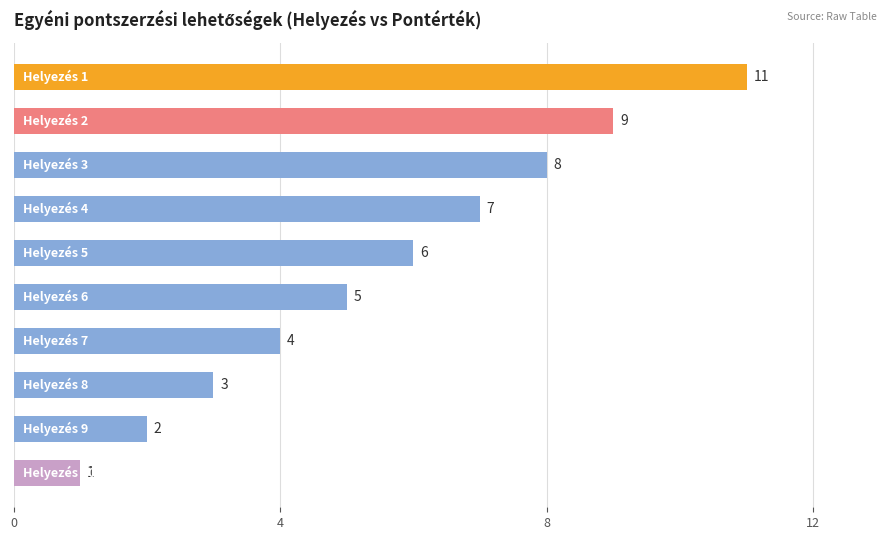

How many bars are there in total?

10